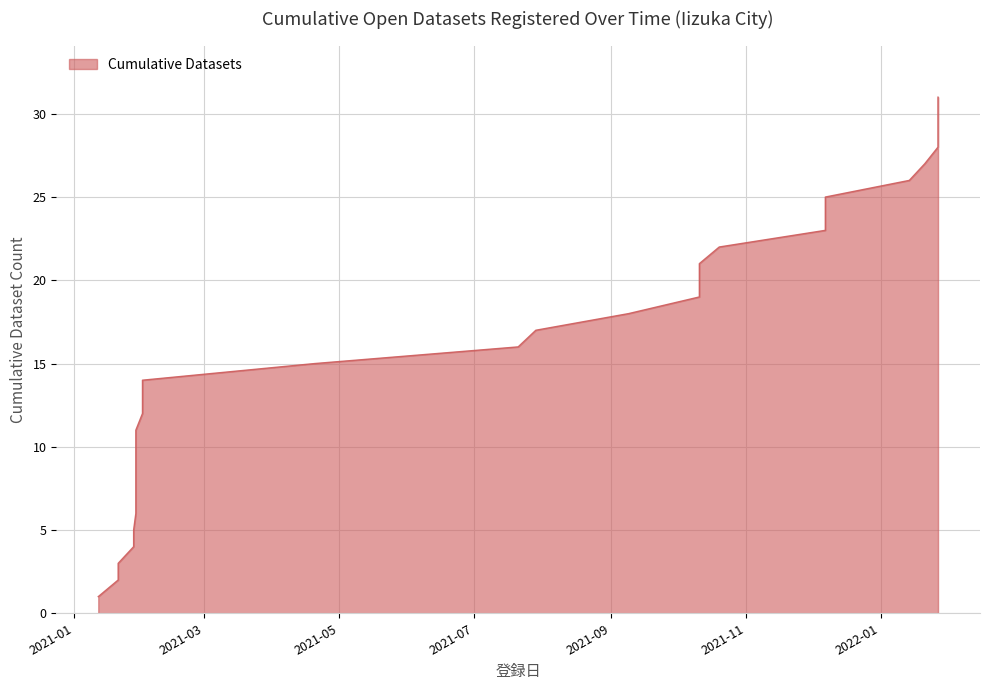

The chart shows a value of 22 at 2021-07-21. True or false?

False